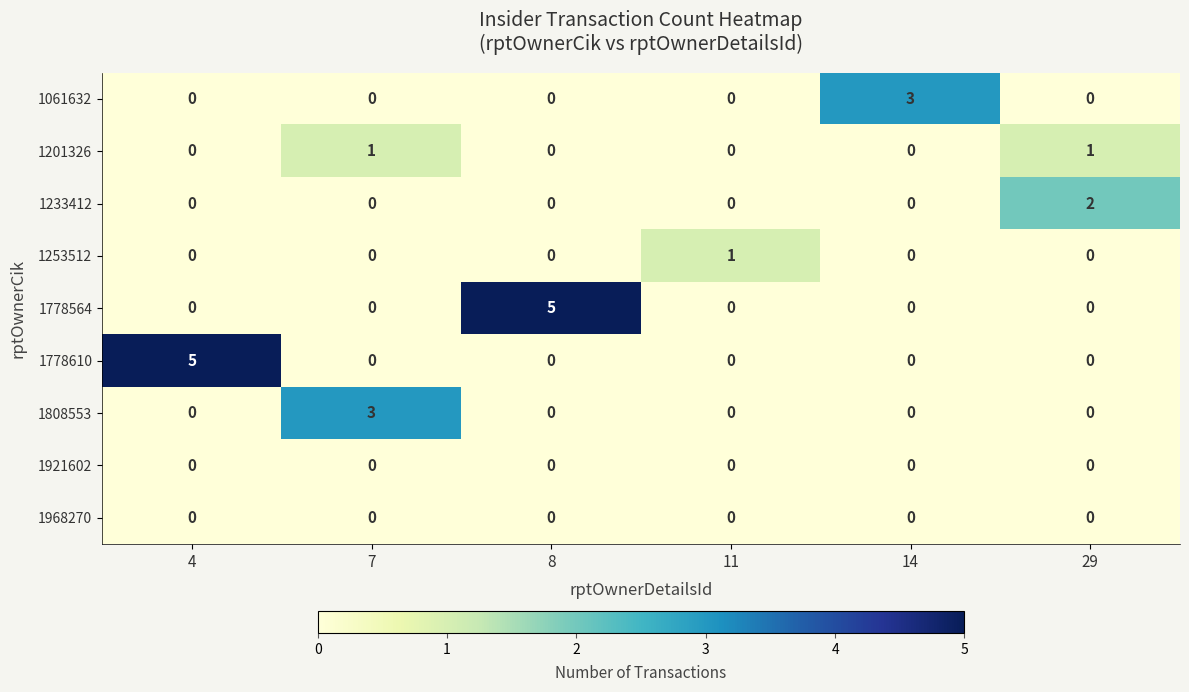

How many 1233412 values are between 0 and 1?

5